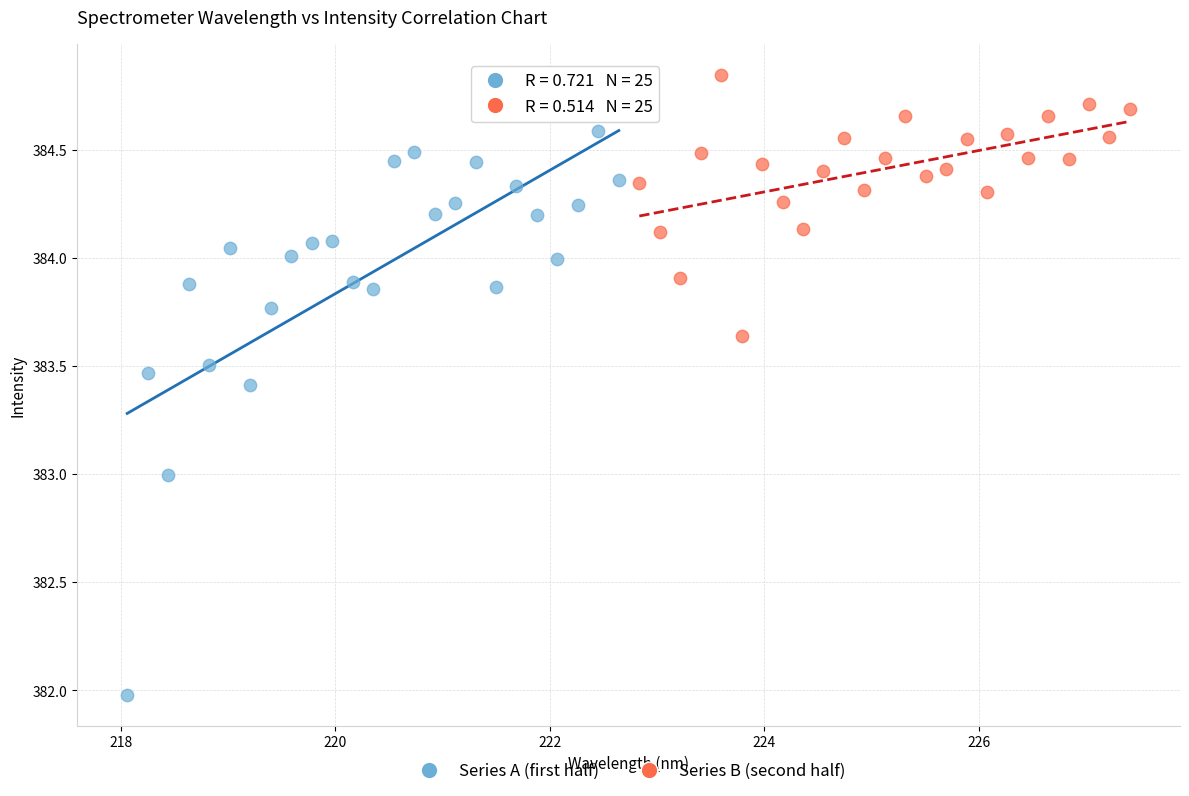

Which series contains the highest Y value?

Series B (second half)